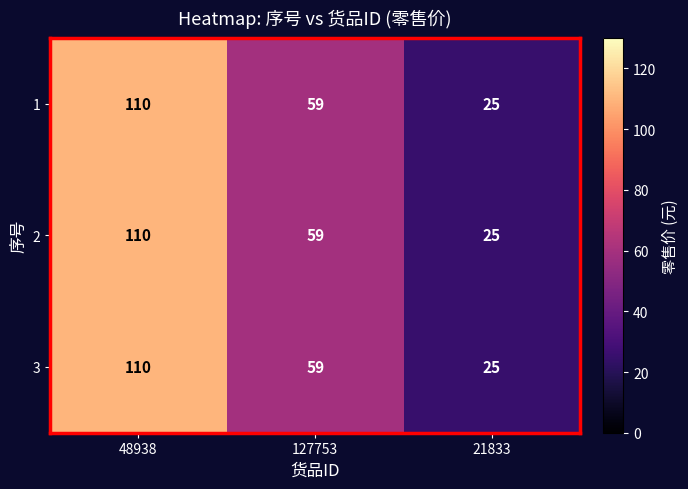

What is the difference between the 1 values at 127753 and 48938?

51